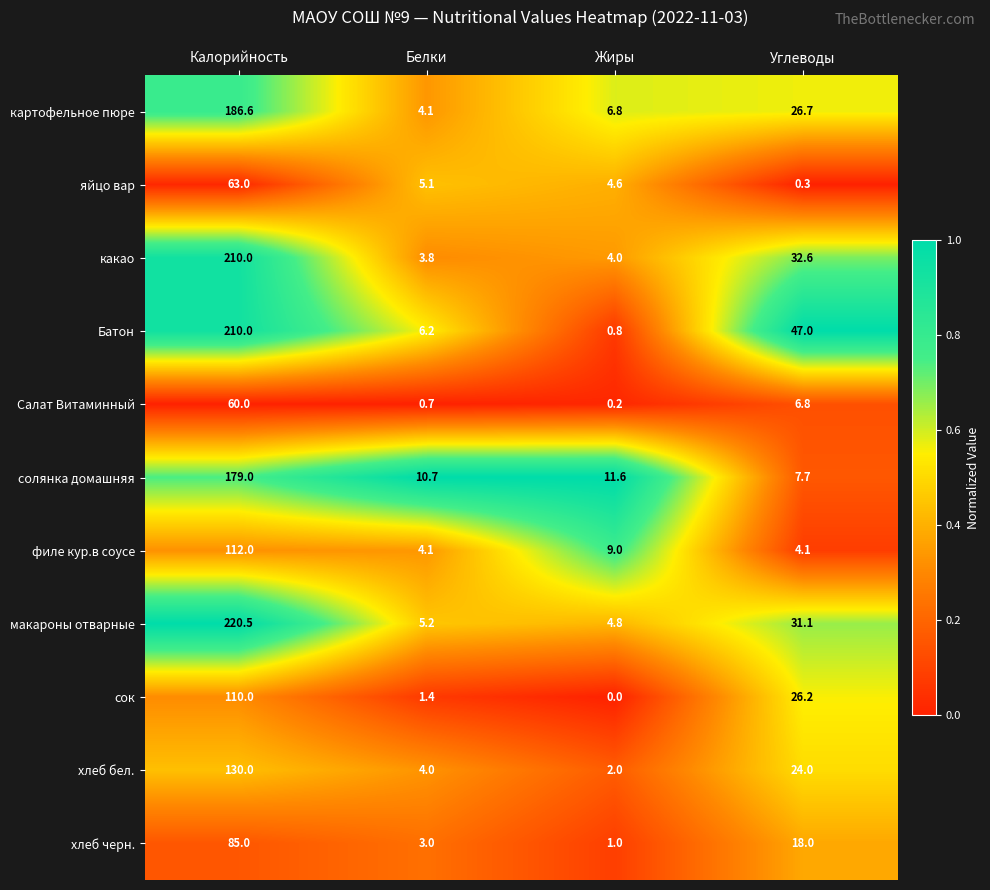

True or false: хлеб бел. has a value of 2.0 at Жиры.

True